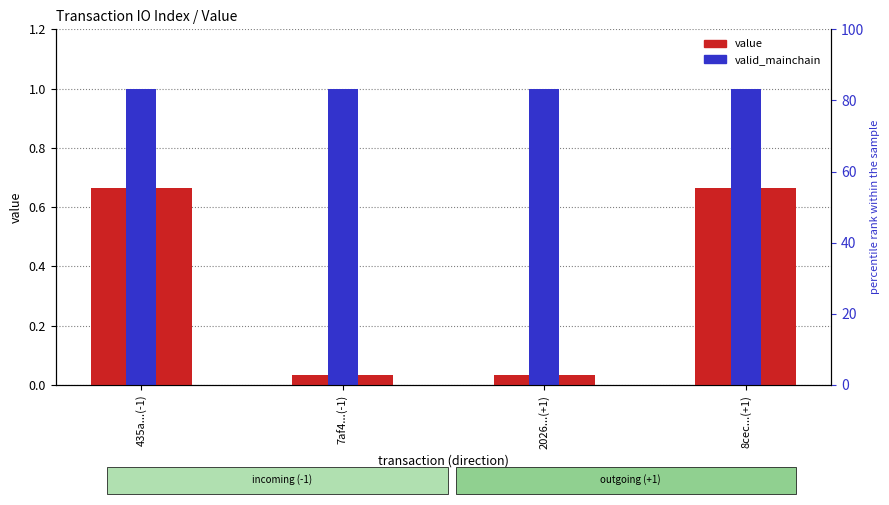

Which category has the highest value in the value series?

435a...(-1)